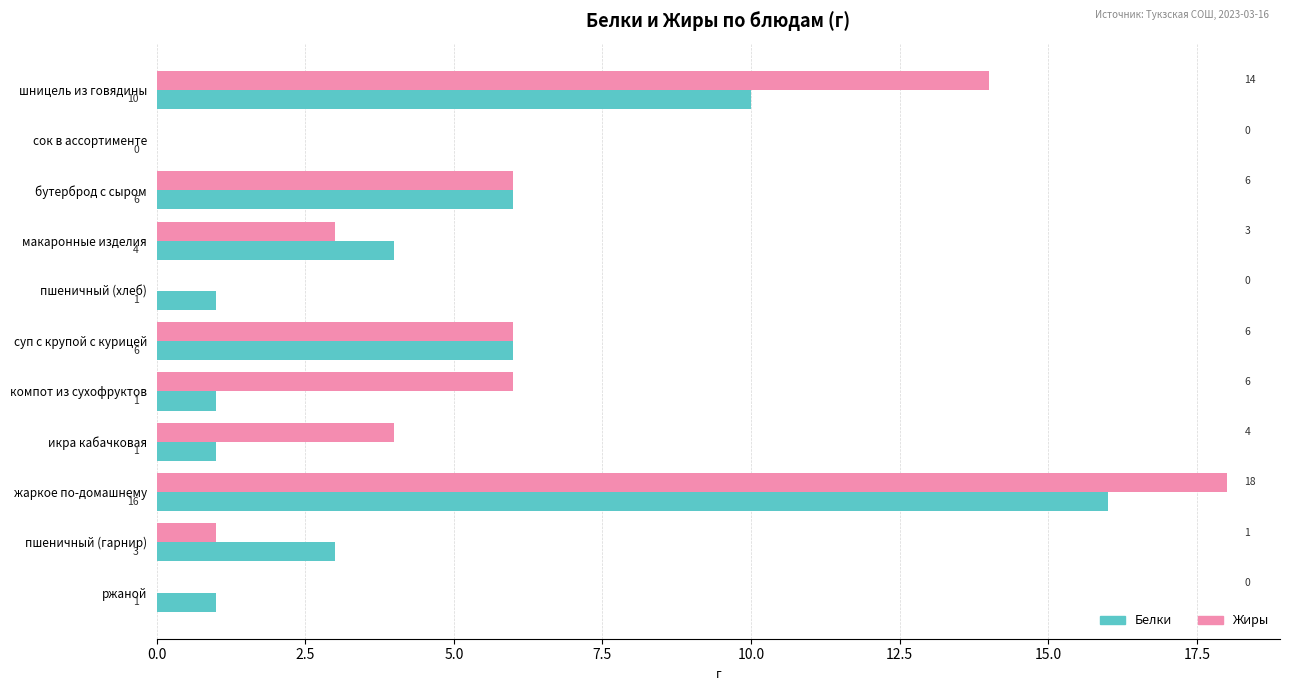

Which series has the widest spread of values?

Жиры